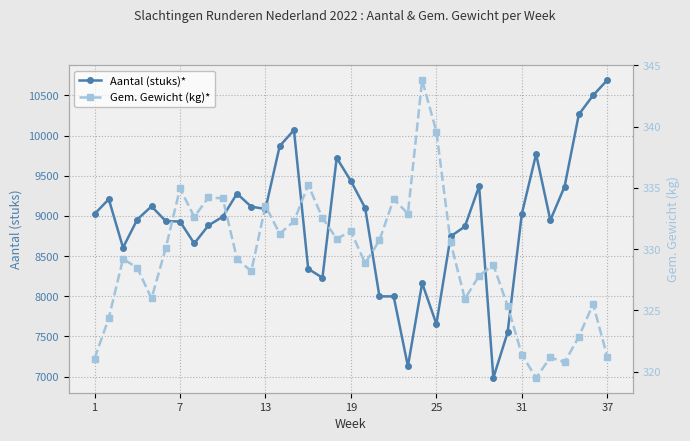

What is the difference between the maximum and minimum values in the Aantal (stuks)* series?

3707